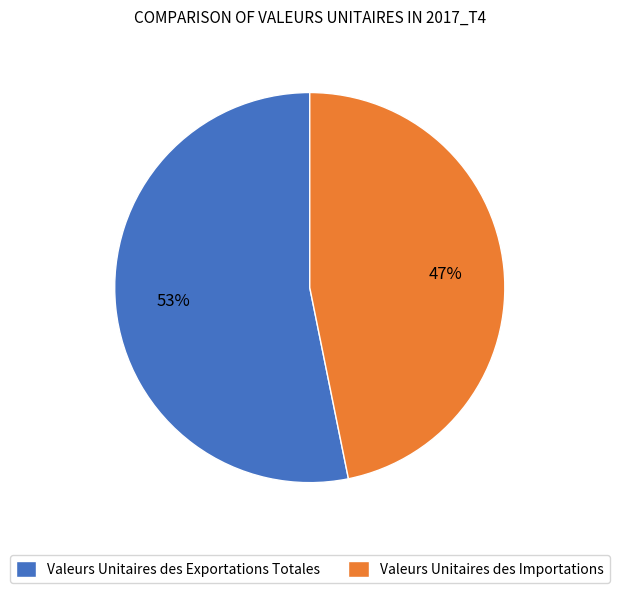

How many segments does this pie chart have?

2